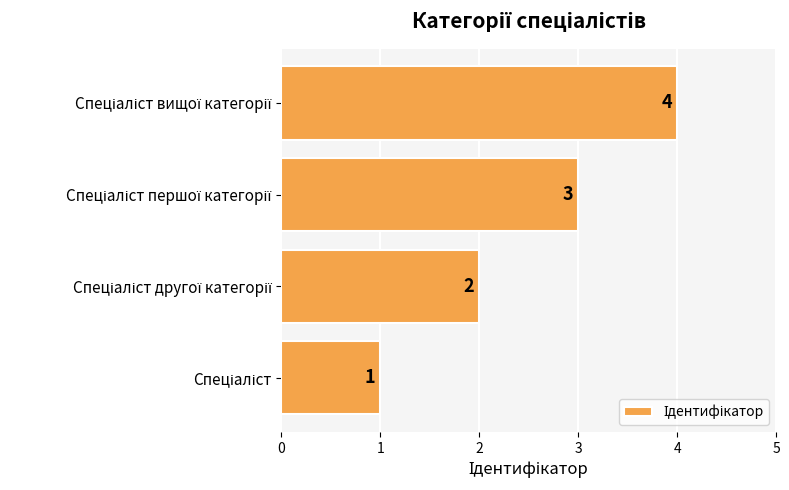

How many values are between 2 and 4?

3